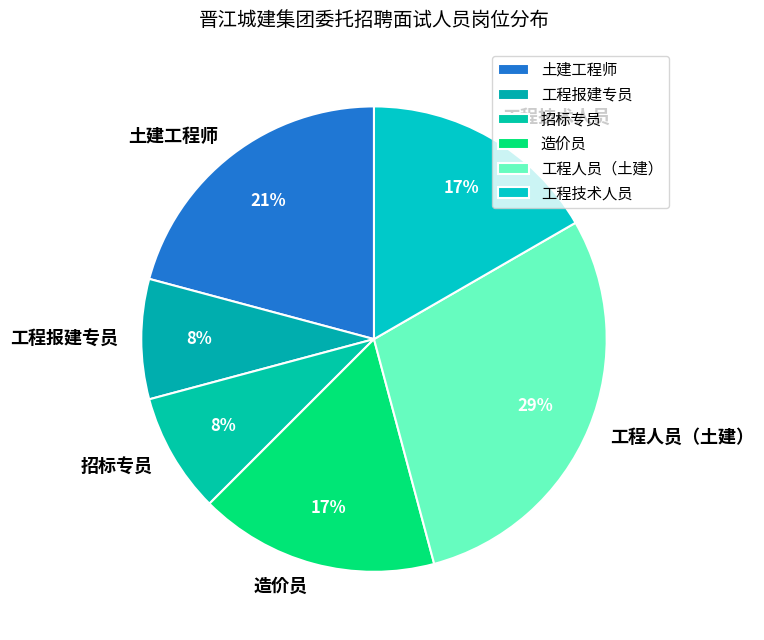

Combined, do 工程技术人员 and 土建工程师 account for over 50%?

No